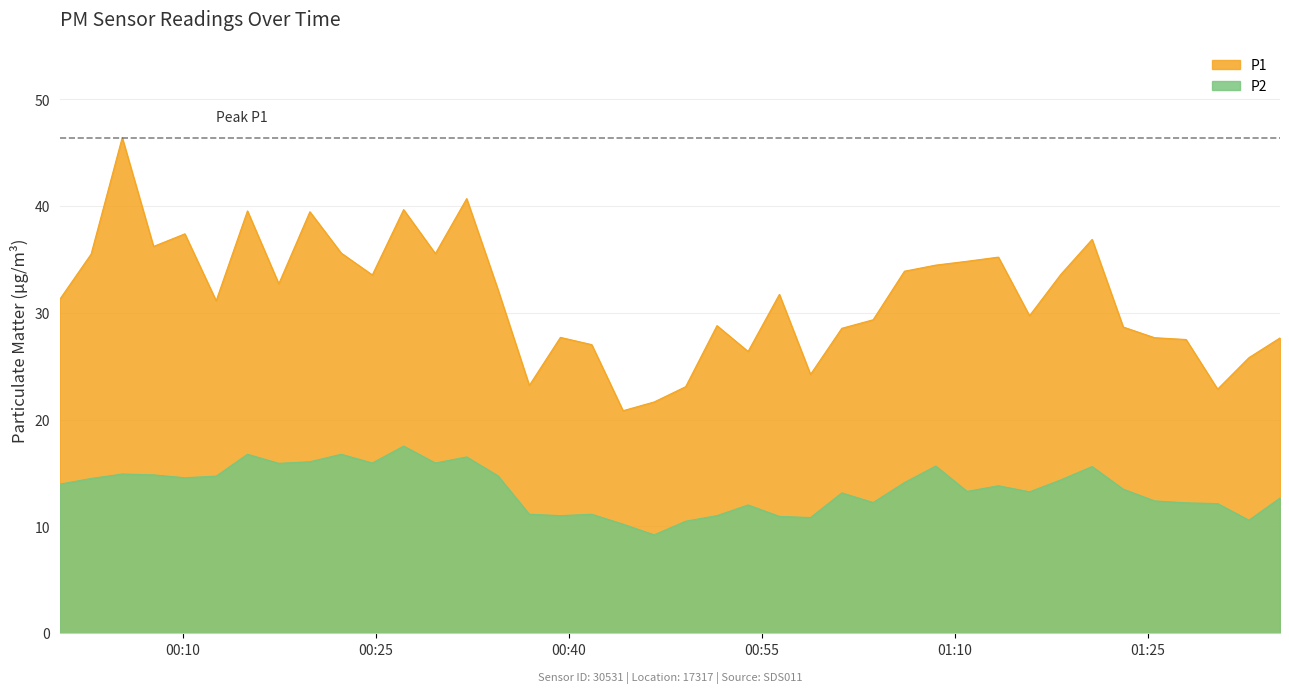

What is the sum of all P2 values?

540.1